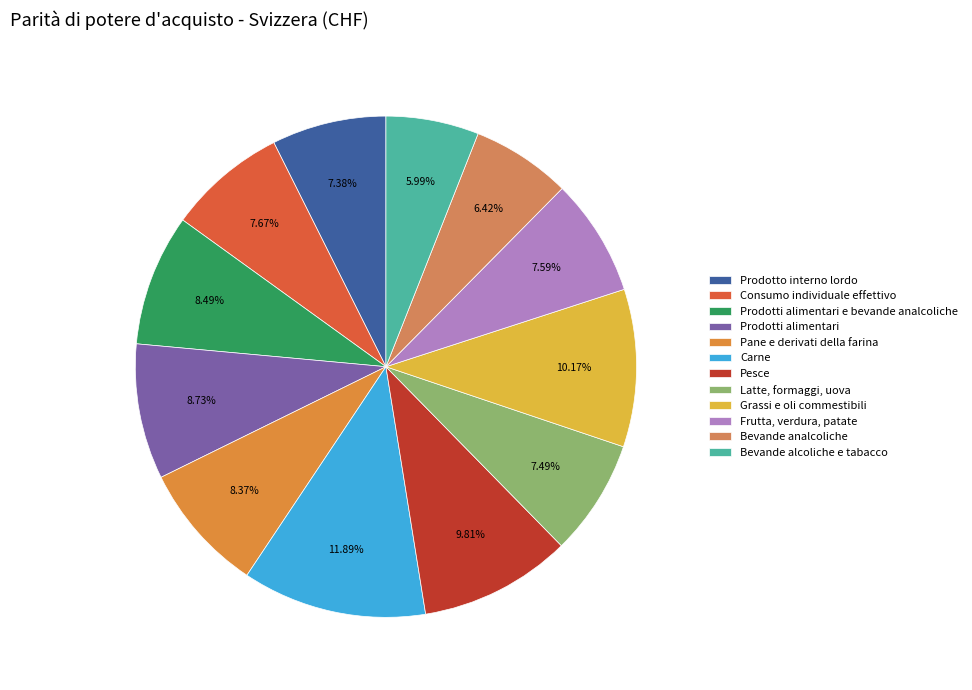

How many segments does this pie chart have?

12